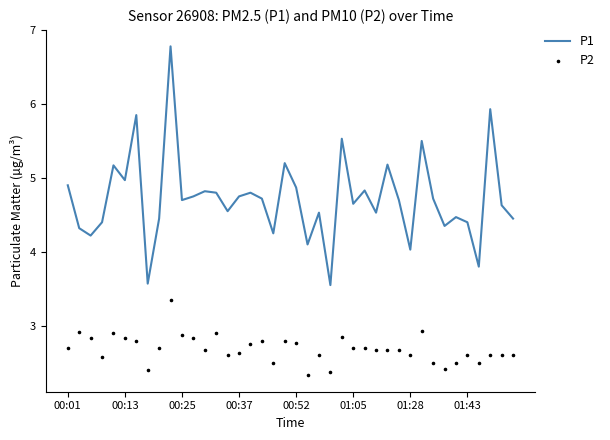

Which series has the largest Y range (max minus min)?

P1